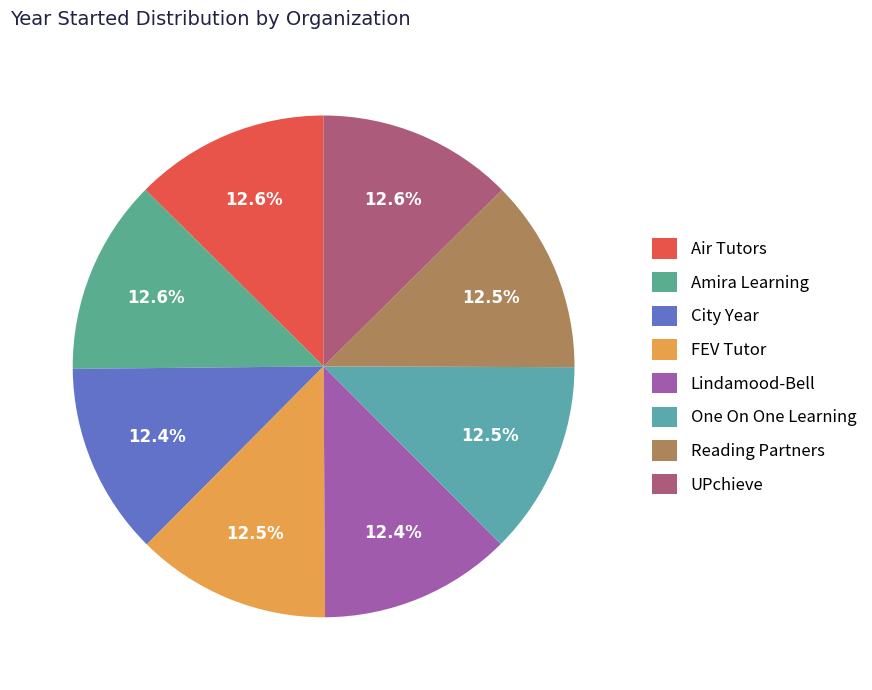

How many segments does this pie chart have?

8